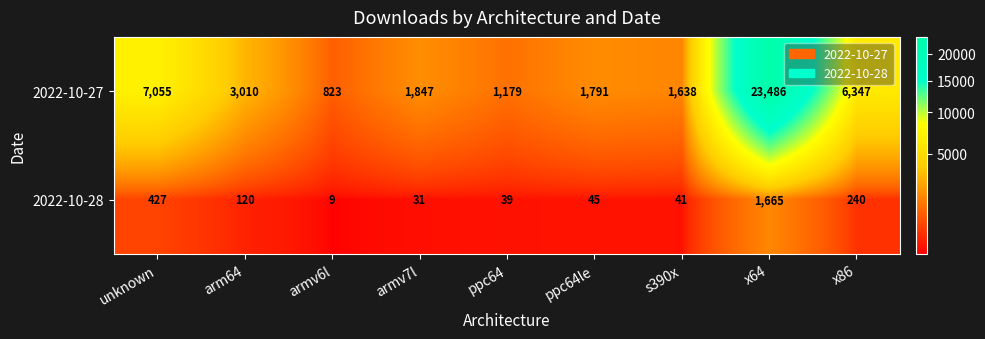

How many data points in 2022-10-27 are less than 1847?

4